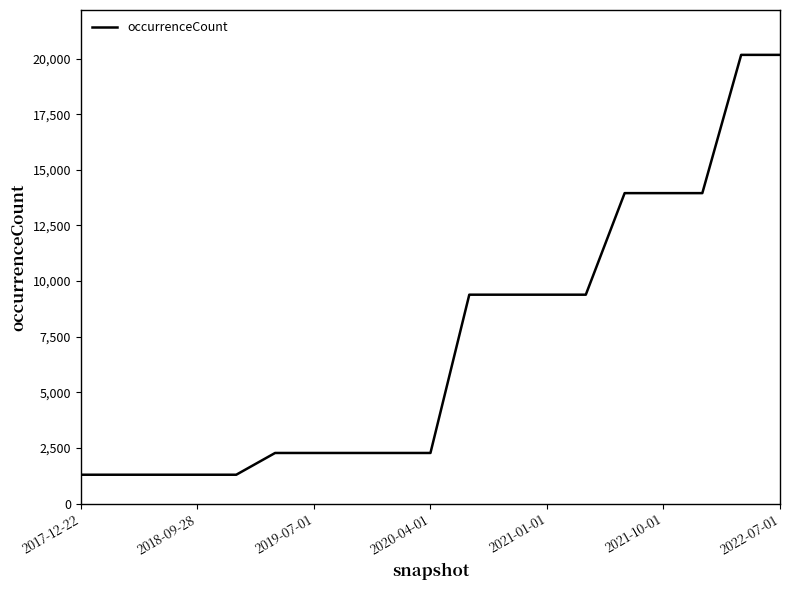

What is the maximum value shown in the chart?

20168